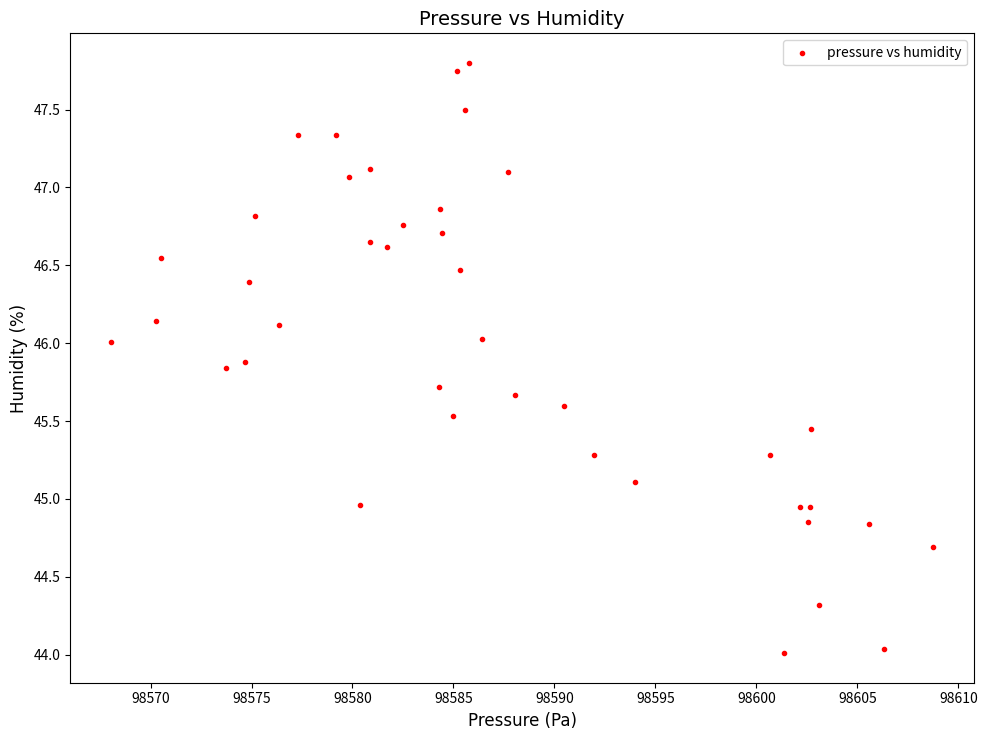

What is the range of Y values (max minus min)?

3.8